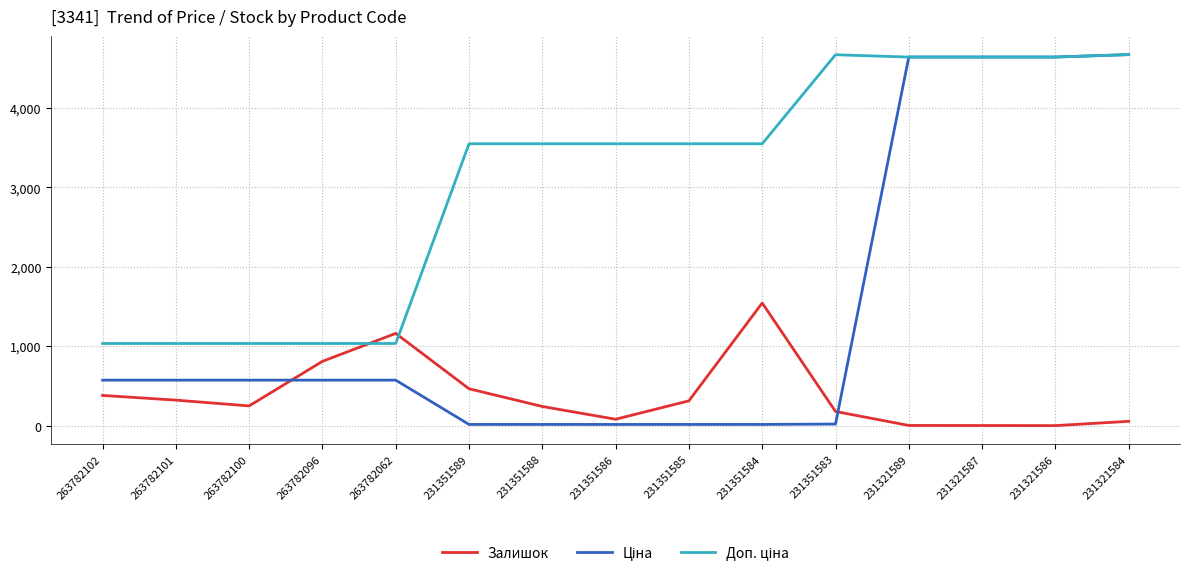

What is the maximum value for Залишок?

1545.0